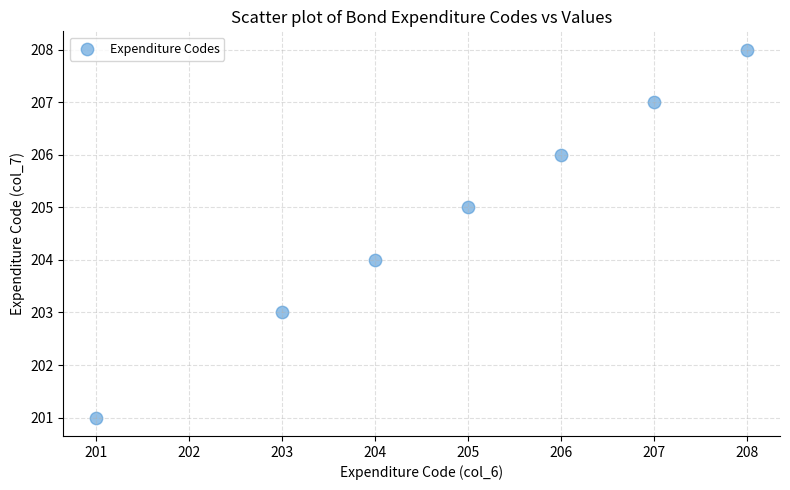

What is the range of Y values (max minus min)?

7